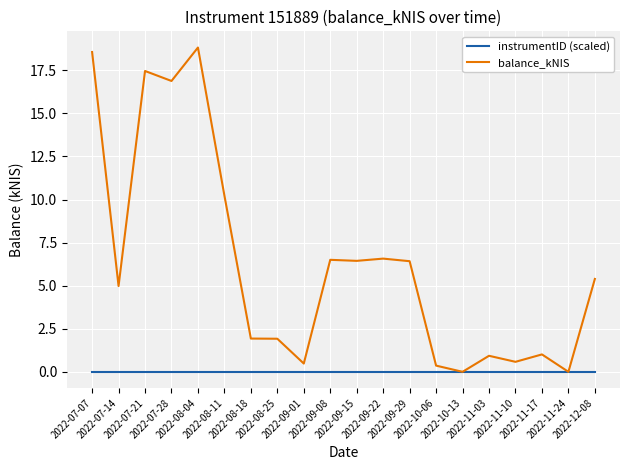

What are all the series names shown in the legend?

instrumentID (scaled), balance_kNIS